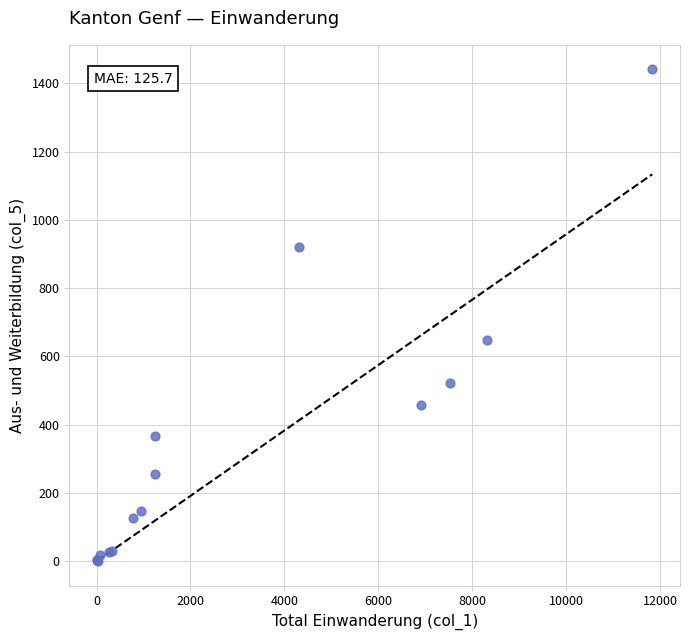

What Y value in the scatter plot is closest to 721?

649